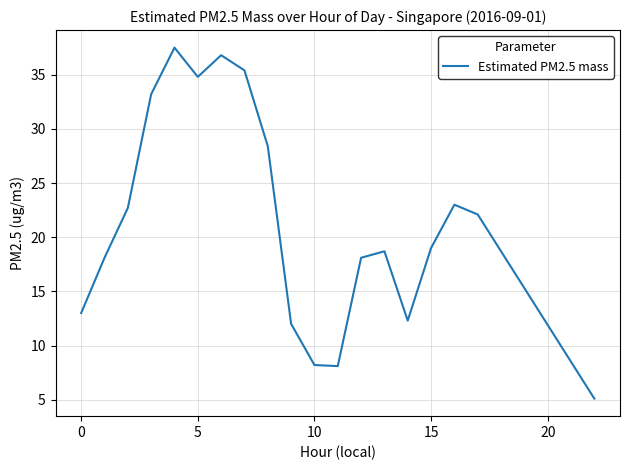

What is the maximum value shown in the chart?

37.5